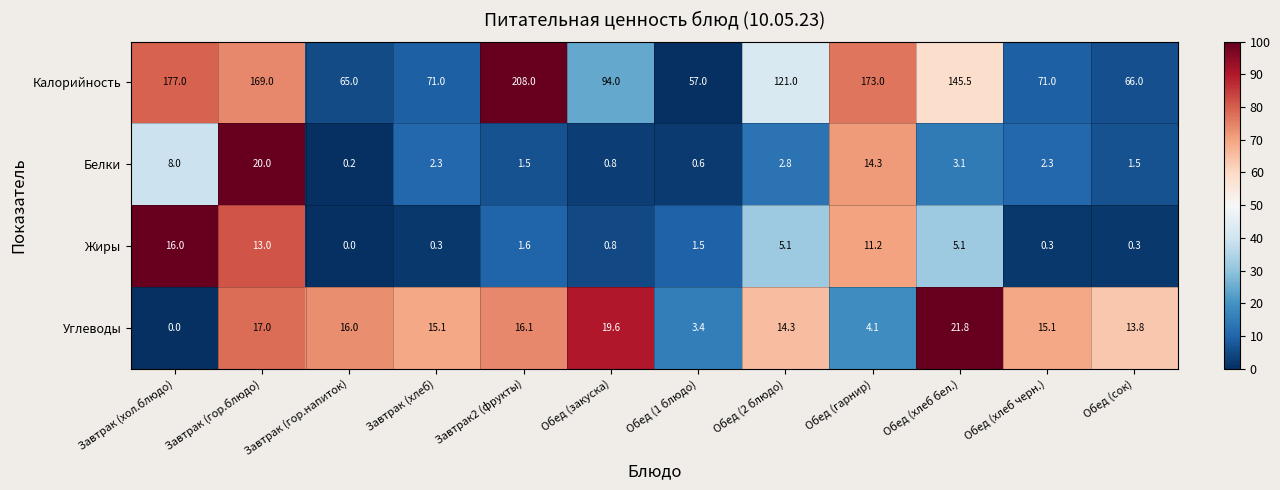

What is the difference between the Жиры values at Завтрак (гор.напиток) and Обед (закуска)?

0.8